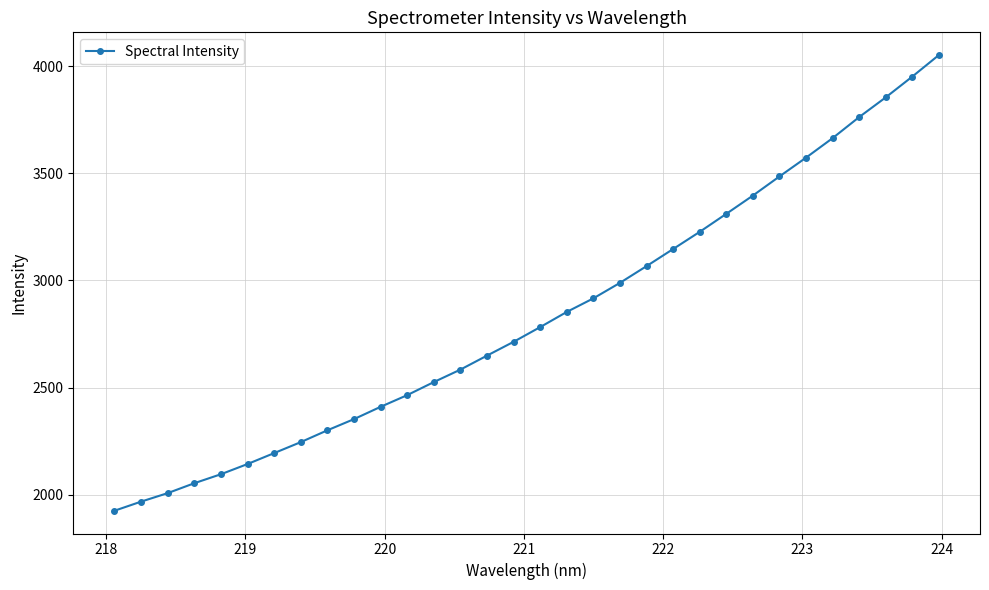

Count the number of values greater than 2781.

16